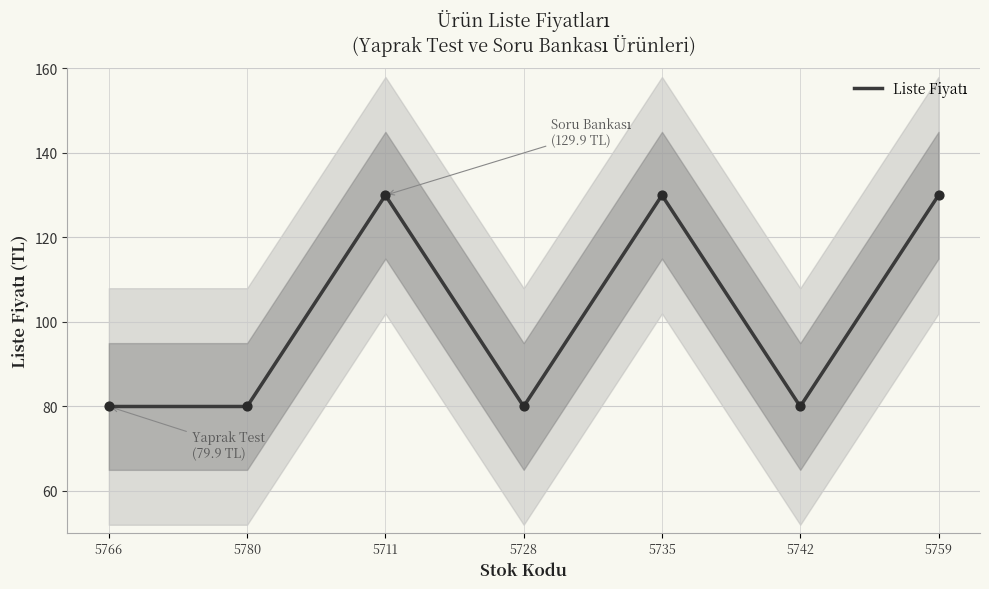

Approximately how many times larger is the value at 5742 compared to 5711?

0.6